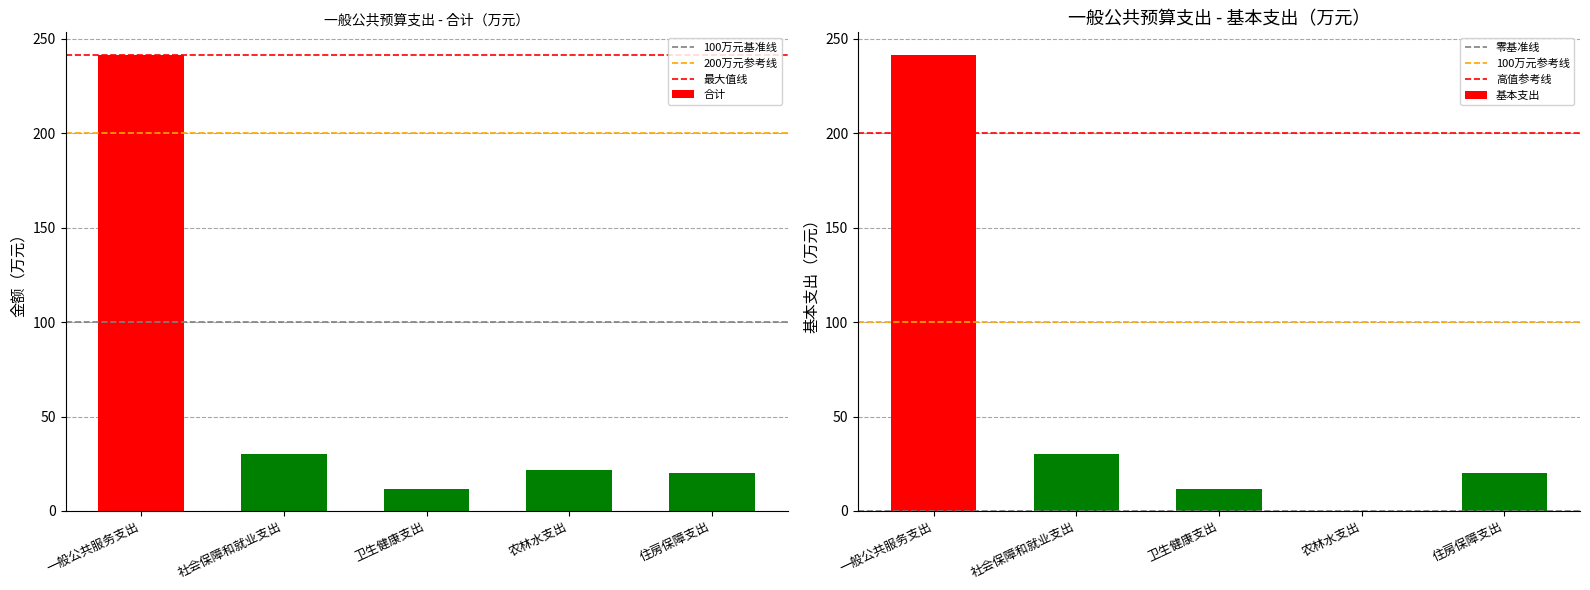

Which series has the largest total across all categories?

合计